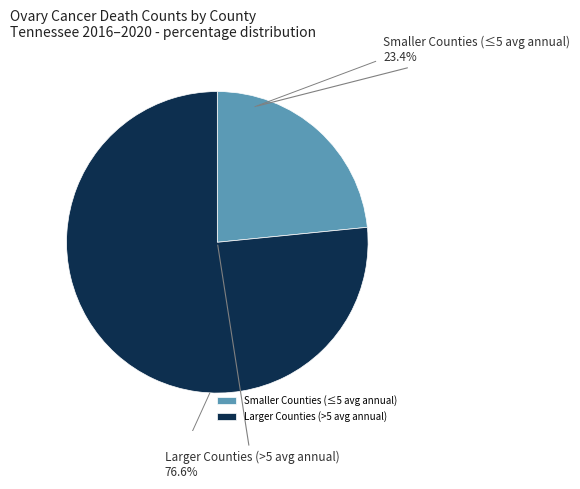

To the nearest percent, what is the difference between the largest and smallest slice percentages?

53%